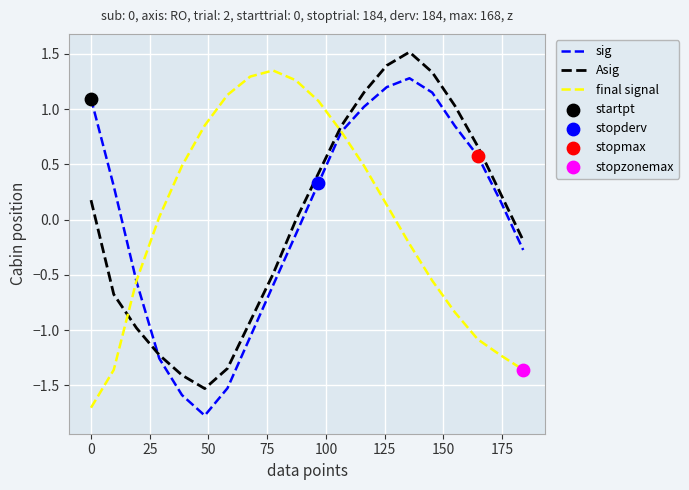

What is the smallest value displayed?

-1.8